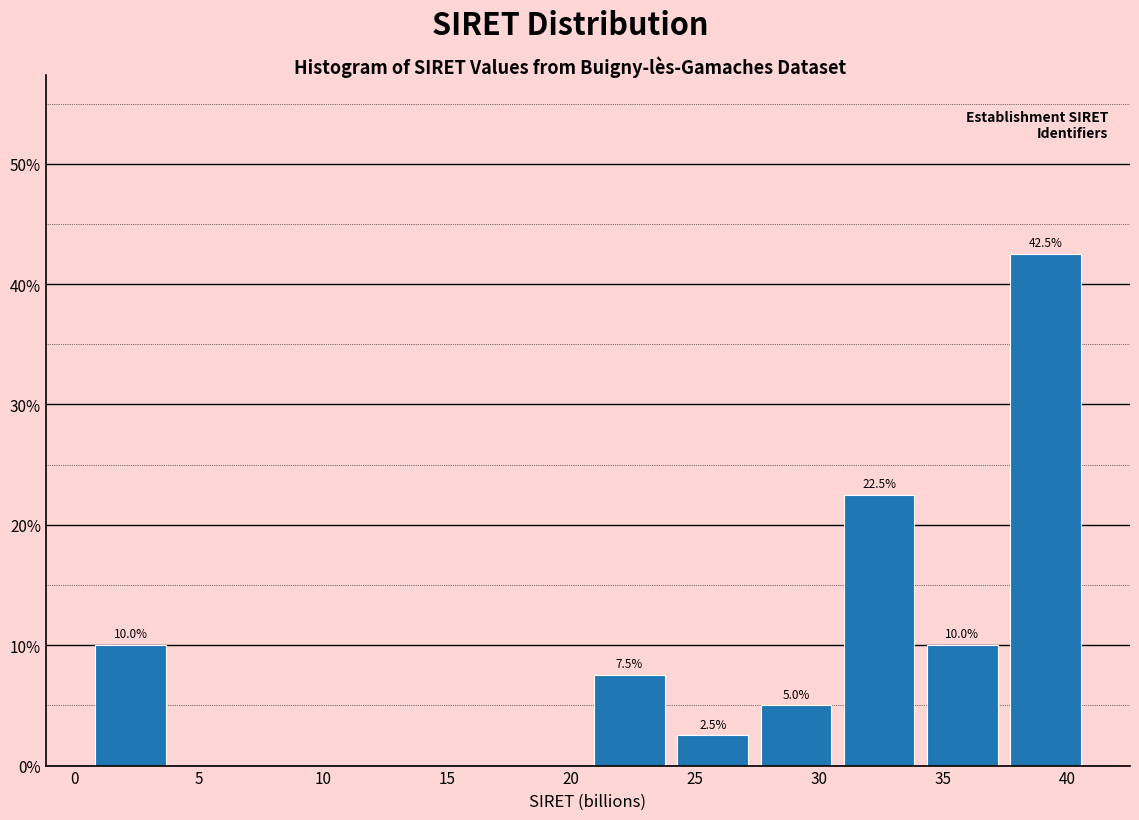

Which range on the x-axis has the tallest bar?

37.5 to 41.0